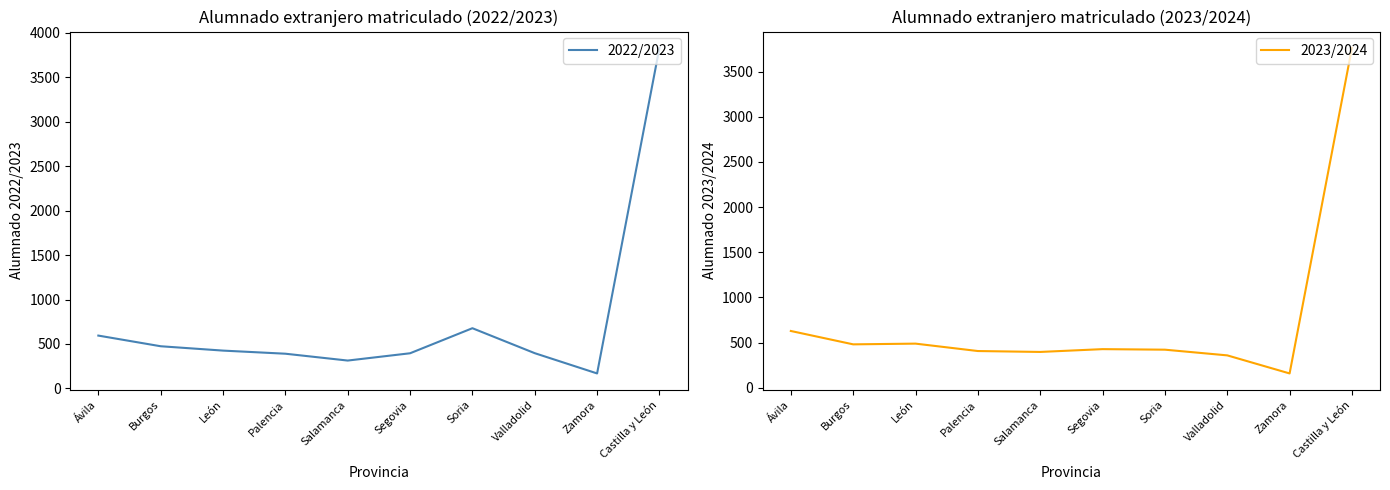

What is the total value across all series at Soria?

1098